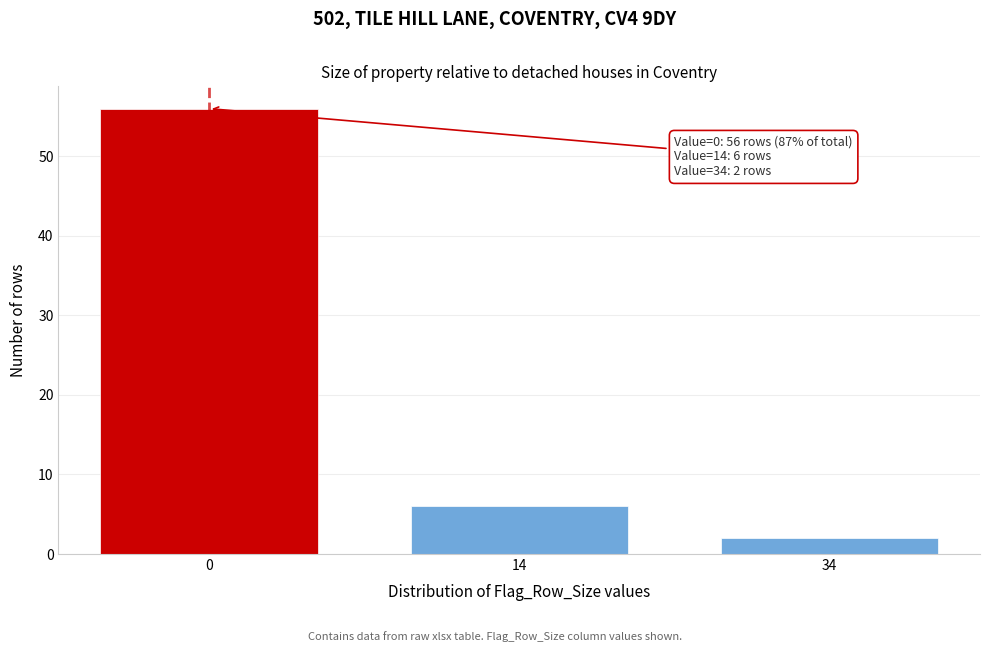

Reading left to right, transcribe all the data shown in this chart.

0=56	14=6	34=2